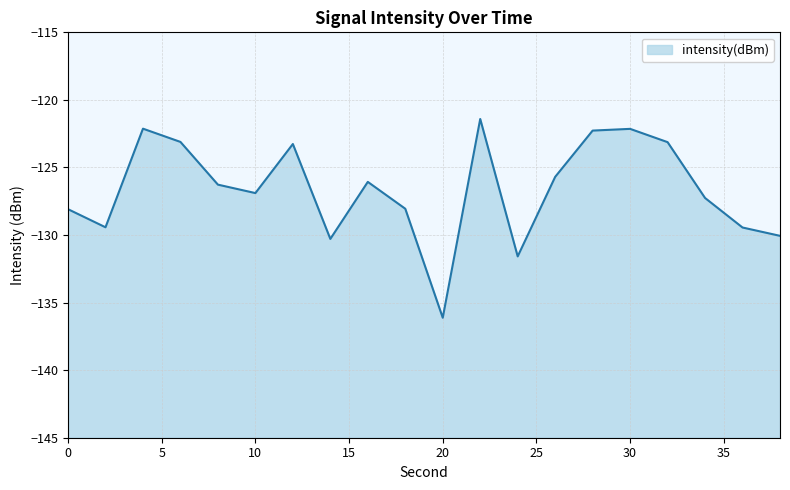

At which label does the data first exceed -126?

4